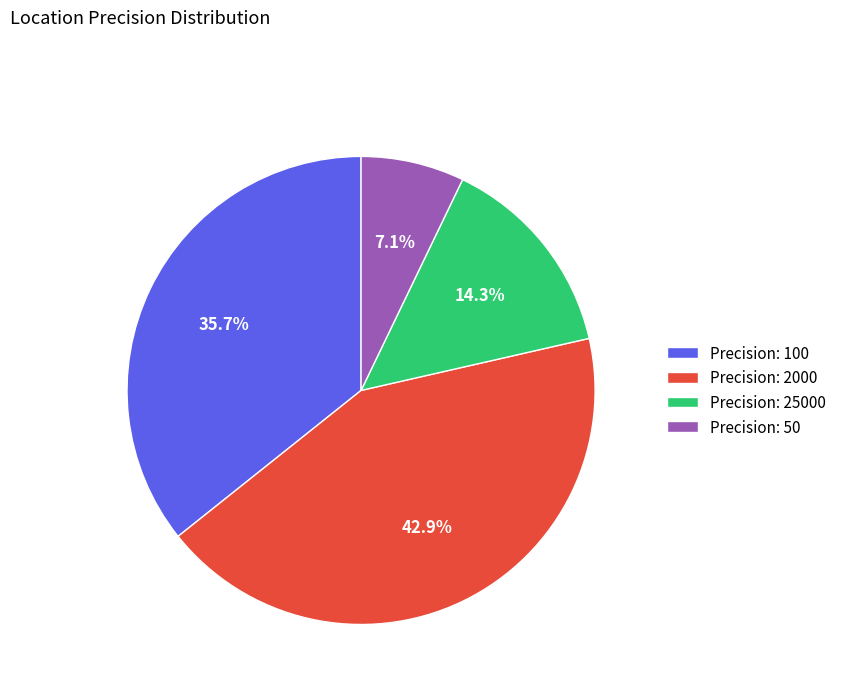

Is there a majority slice in this chart?

No